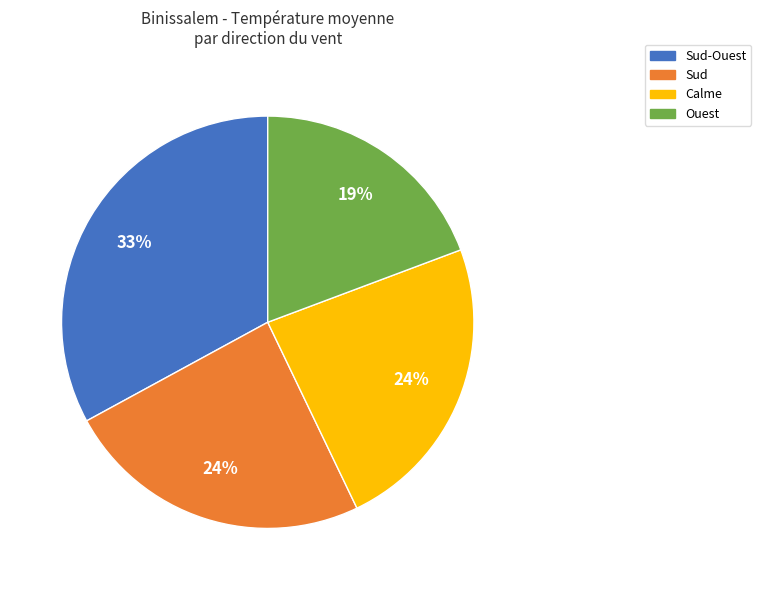

True or false: Ouest accounts for 19% of the total.

True